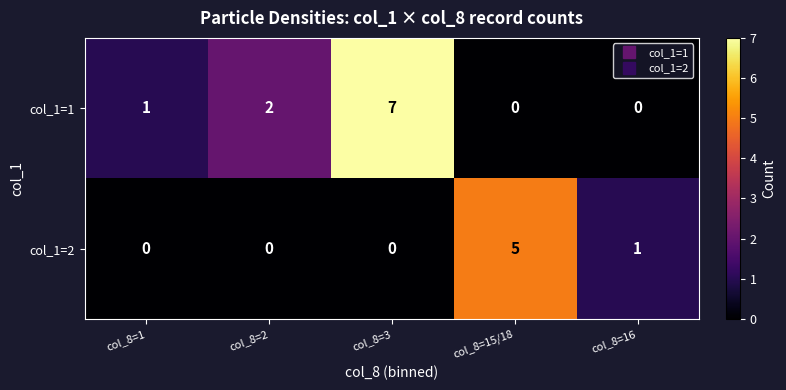

Between col_8=1 and col_8=2, which series saw the biggest shift?

col_1=1